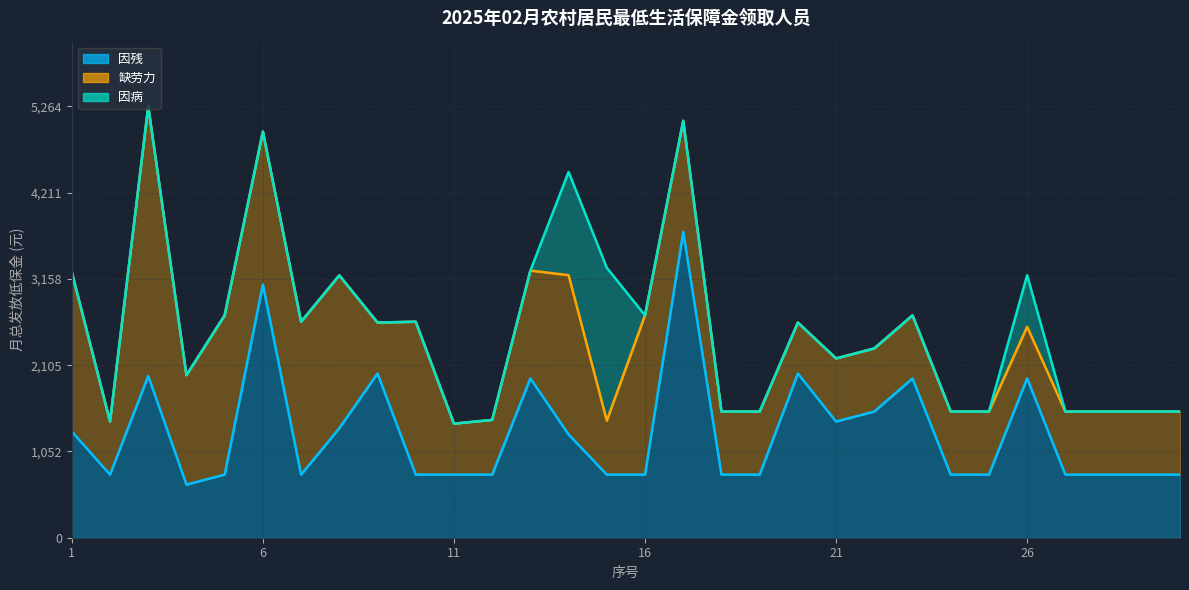

Reading right to left, extract all data points from this chart.

因残: 770	770	770	770	1944	770	770	1944	1540	1418	2004	770	770	3732	770	770	1260	1944	770	770	770	2004	1336	770	3090	770	648	1974	770	1296
缺劳力: 770	770	770	770	630	770	770	770	770	770	622	770	770	1356	1944	658	1944	1316	668	622	1866	622	1866	1866	1866	1944	1336	3290	648	1944
因病: 0	0	0	0	630	0	0	0	0	0	0	0	0	0	0	1866	1260	0	0	0	0	0	0	0	0	0	0	0	0	0